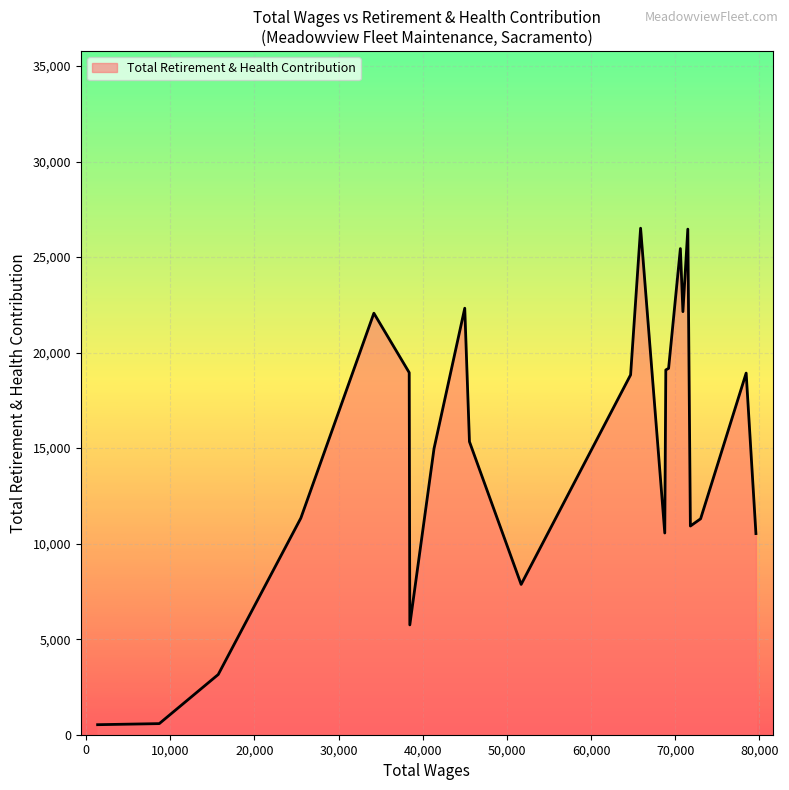

What is the difference between the second highest and minimum values?

25936